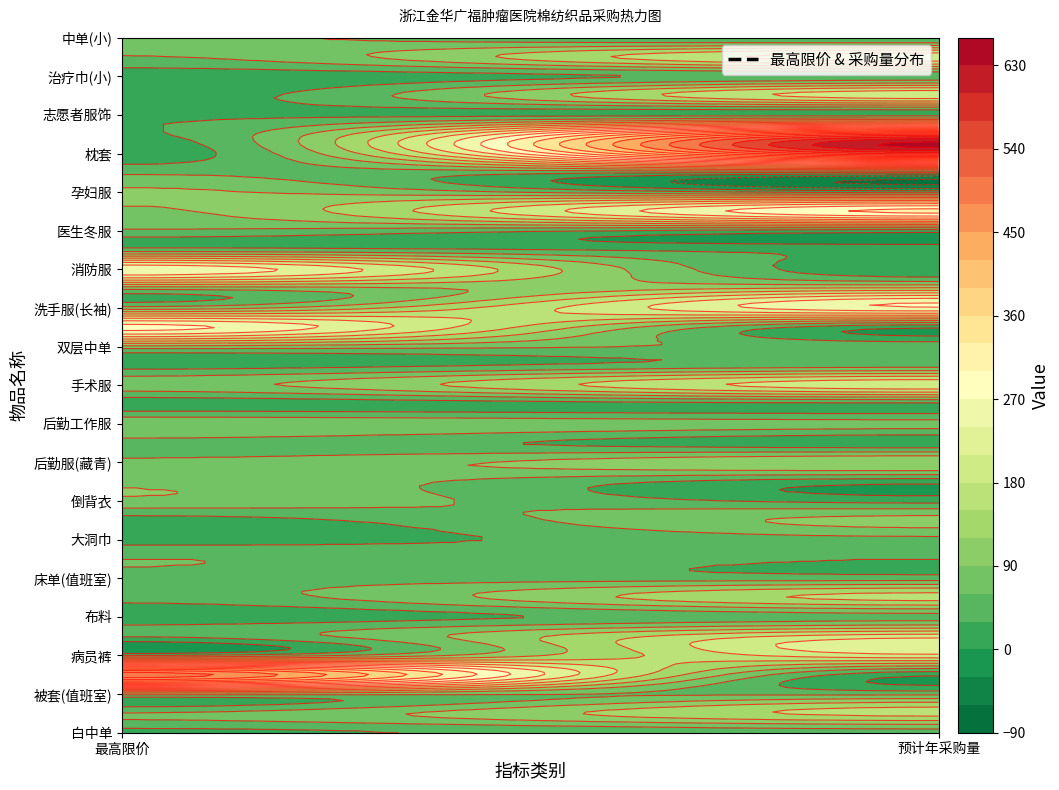

Reading right to left, transcribe all the data shown in this chart.

最高限价: 65	58	10	12	25	25	10	55	95	85	55	45	265	68	73	280	80	18	78	12	85	48	68	85	83	15	16	60	50	42	10	33	30	498	70	62	23
预计年采购量: 30	200	39	200	20	515	550	20	20	307	16	20	4	130	266	5	50	51	200	20	70	10	120	10	20	100	50	30	45	160	50	197	201	6	53	160	50